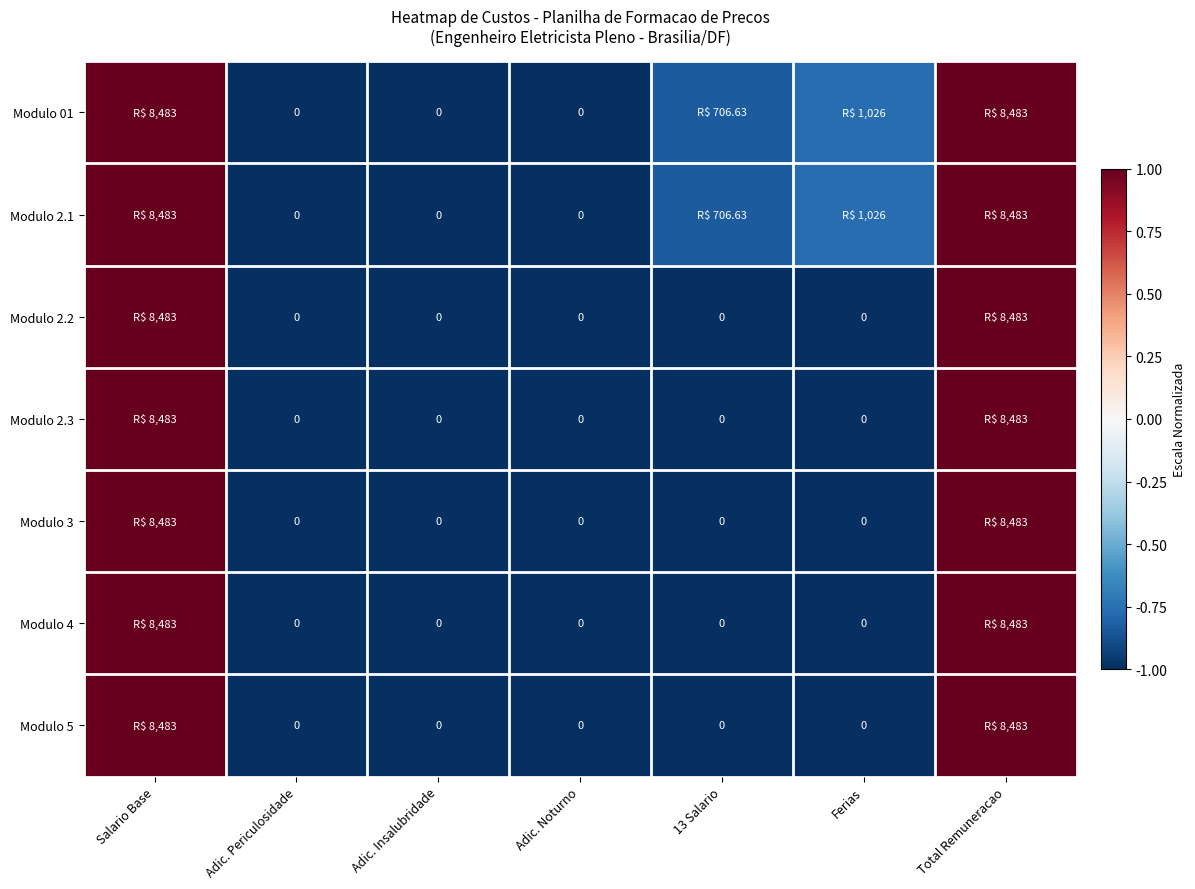

What is the highest value of the Modulo 2.3 series?

1.0